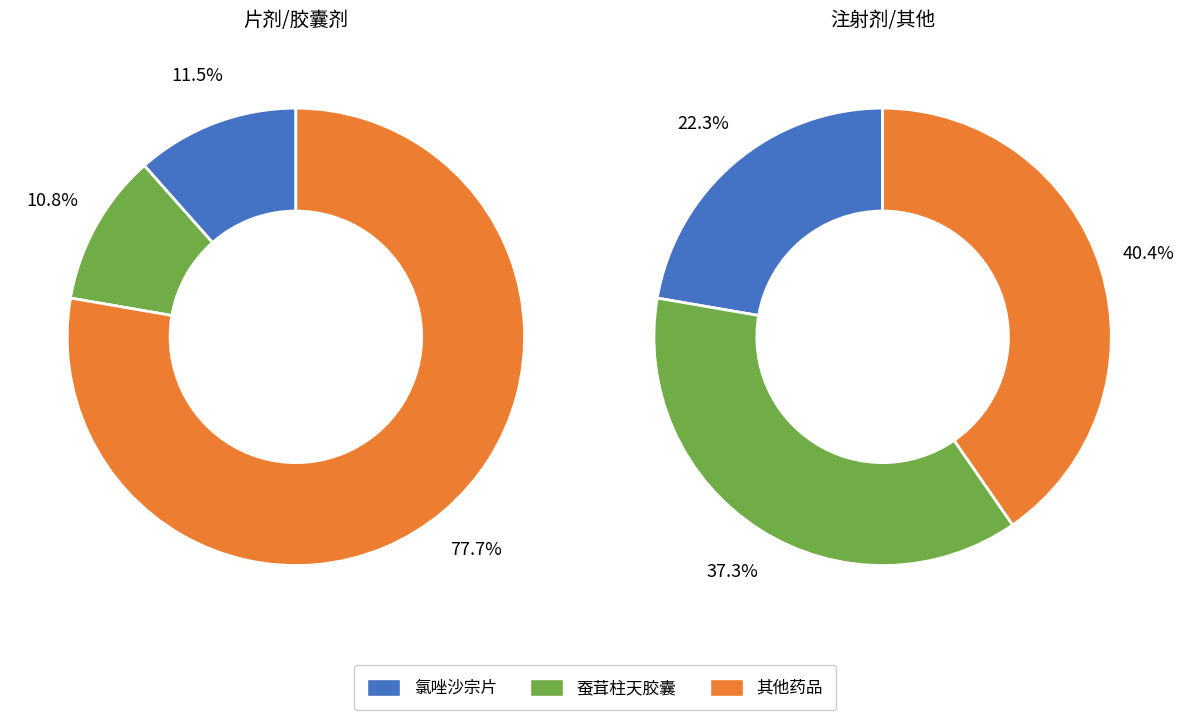

To the nearest percent, what portion does 蚕茸柱天胶囊 represent?

11%